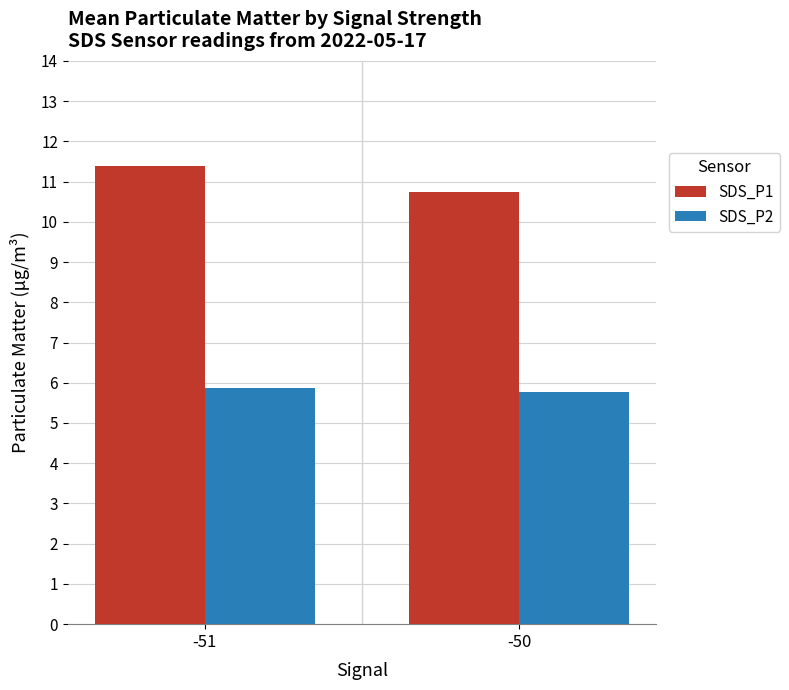

What is the smallest value displayed?

5.8